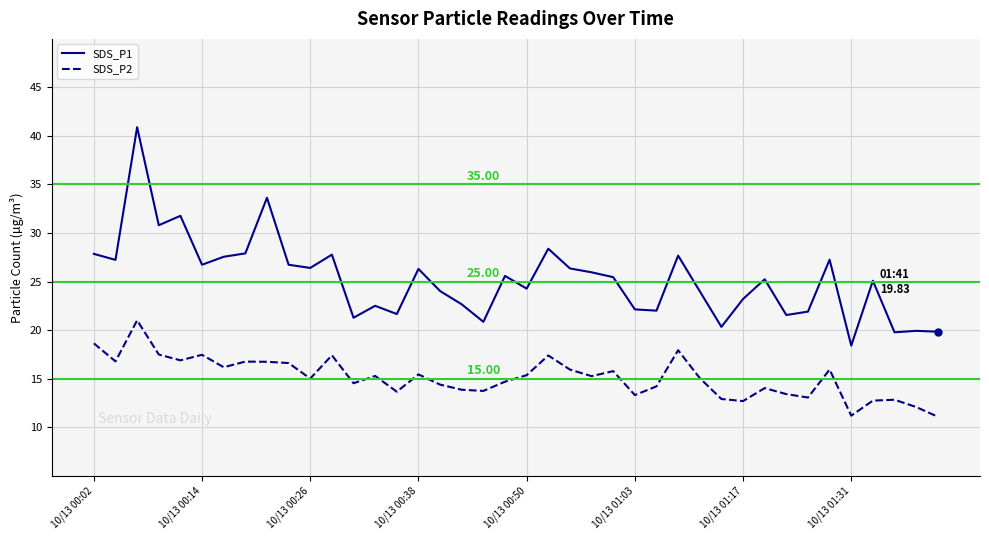

True or false: SDS_P1 and SDS_P2 intersect in this chart.

False